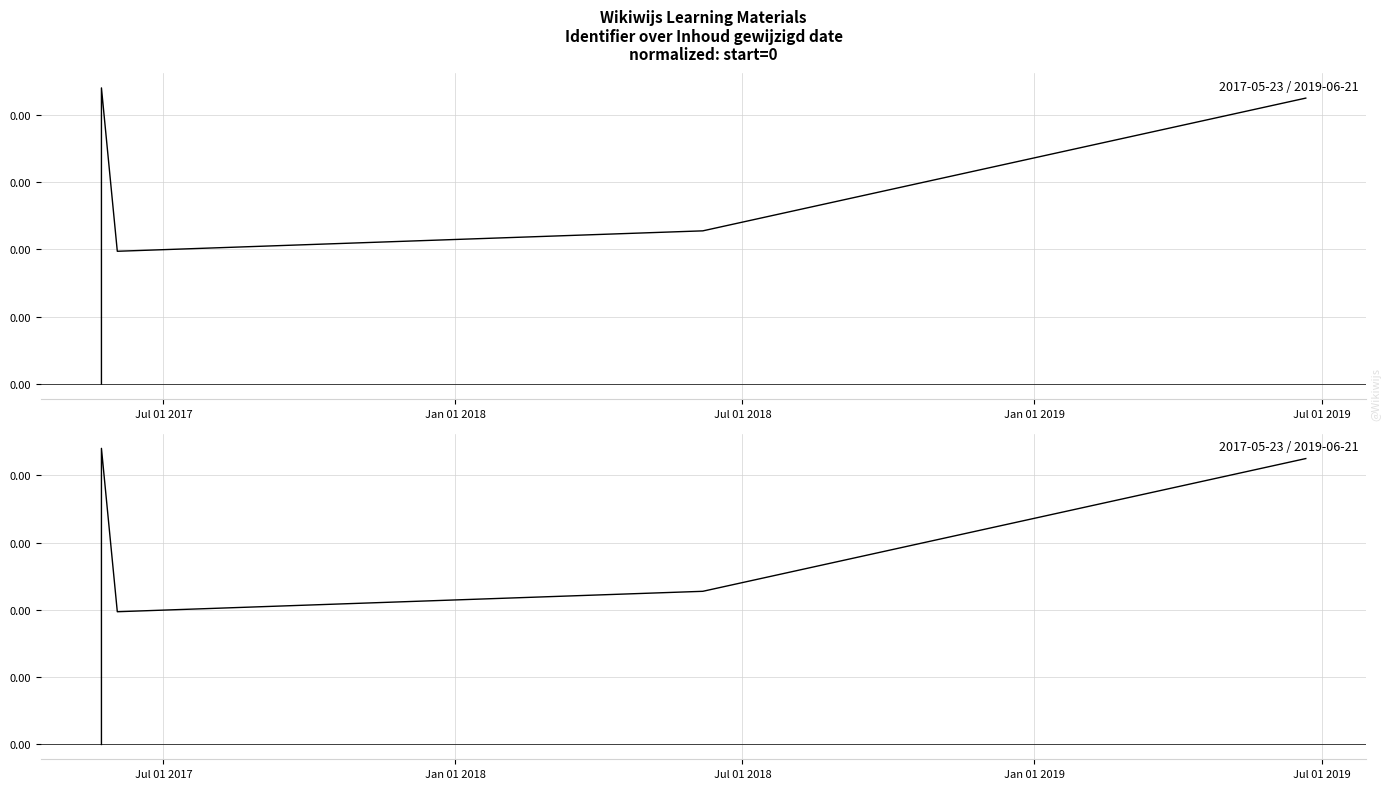

Is it true that the value at 11 is 0.0?

False